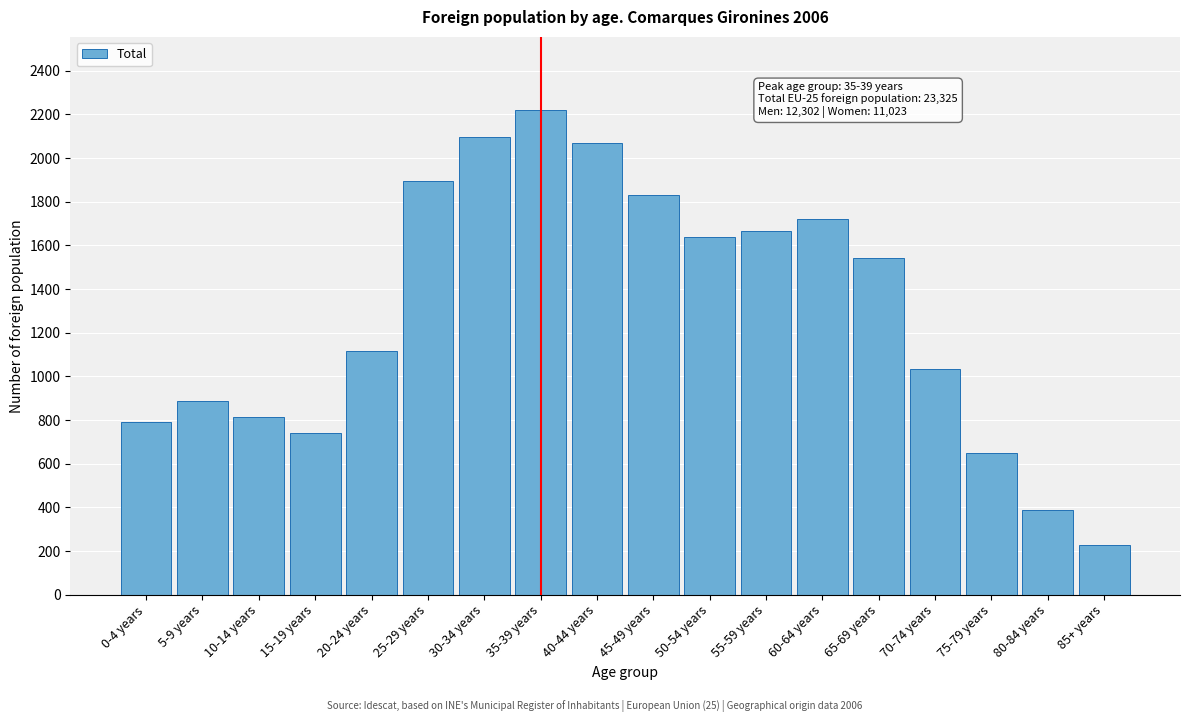

Reading right to left, transcribe all the data shown in this chart.

226	386	650	1033	1543	1719	1668	1640	1831	2070	2222	2095	1895	1118	742	812	885	790